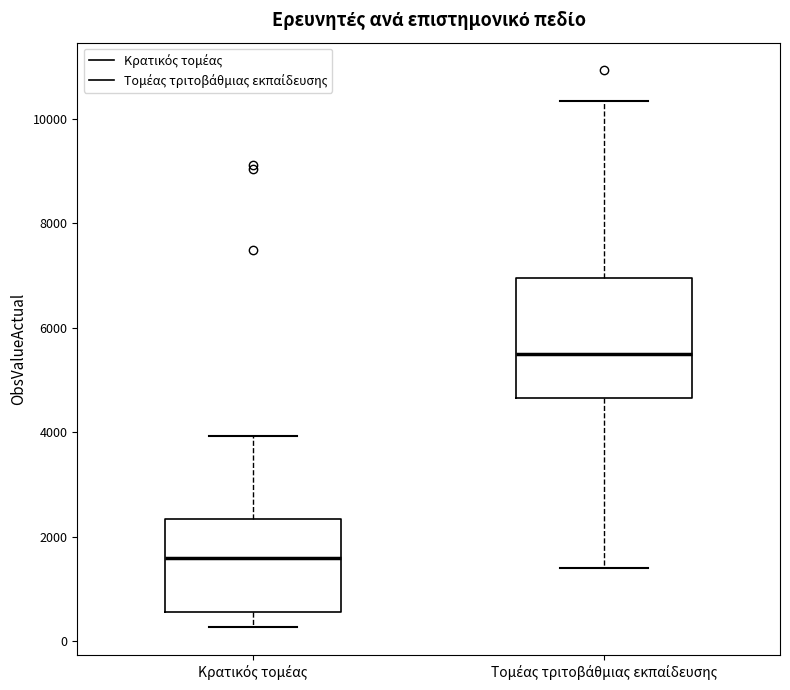

Which box has the highest median line?

Τομέας τριτοβάθμιας εκπαίδευσης